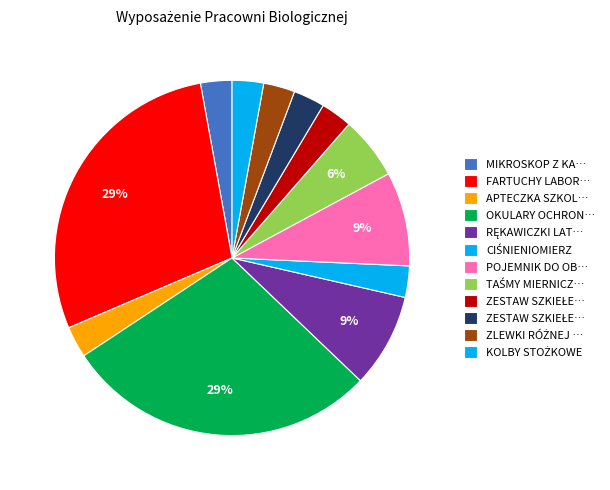

How many segments does this pie chart have?

12